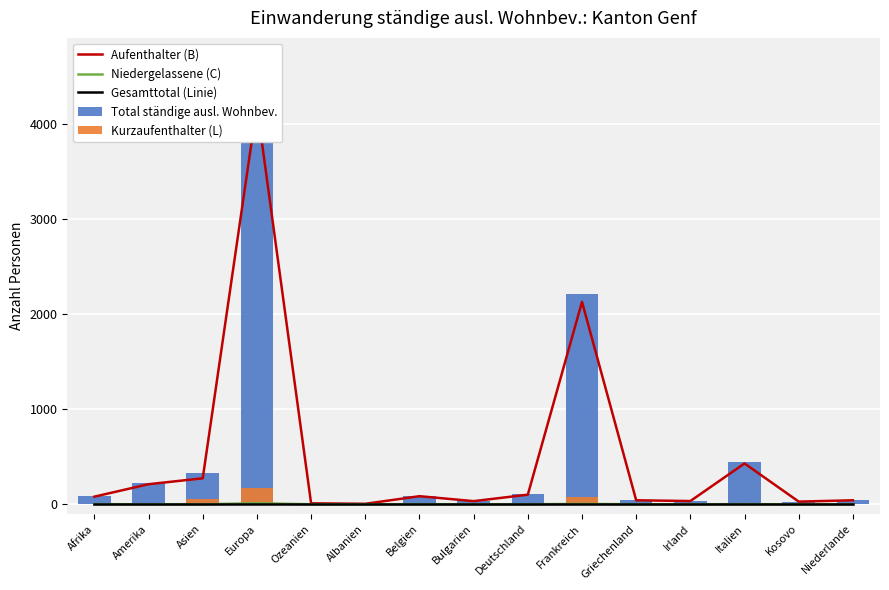

What is the difference between the maximum and minimum values in the Kurzaufenthalter (L) series?

176